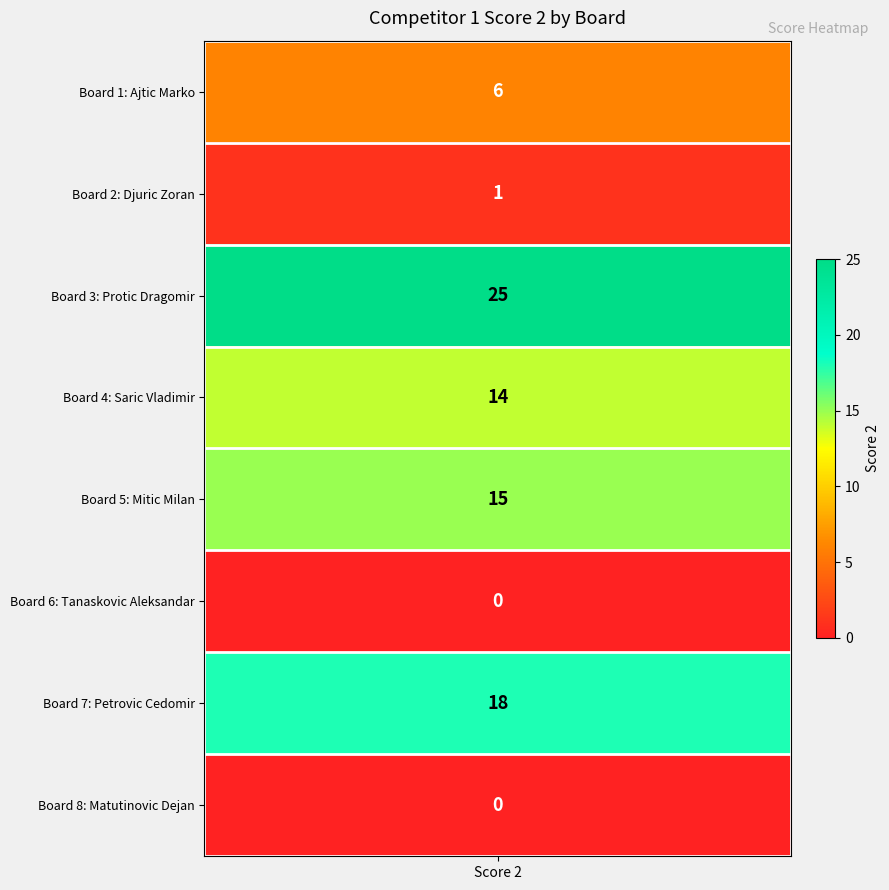

What is the sum of all values?

79